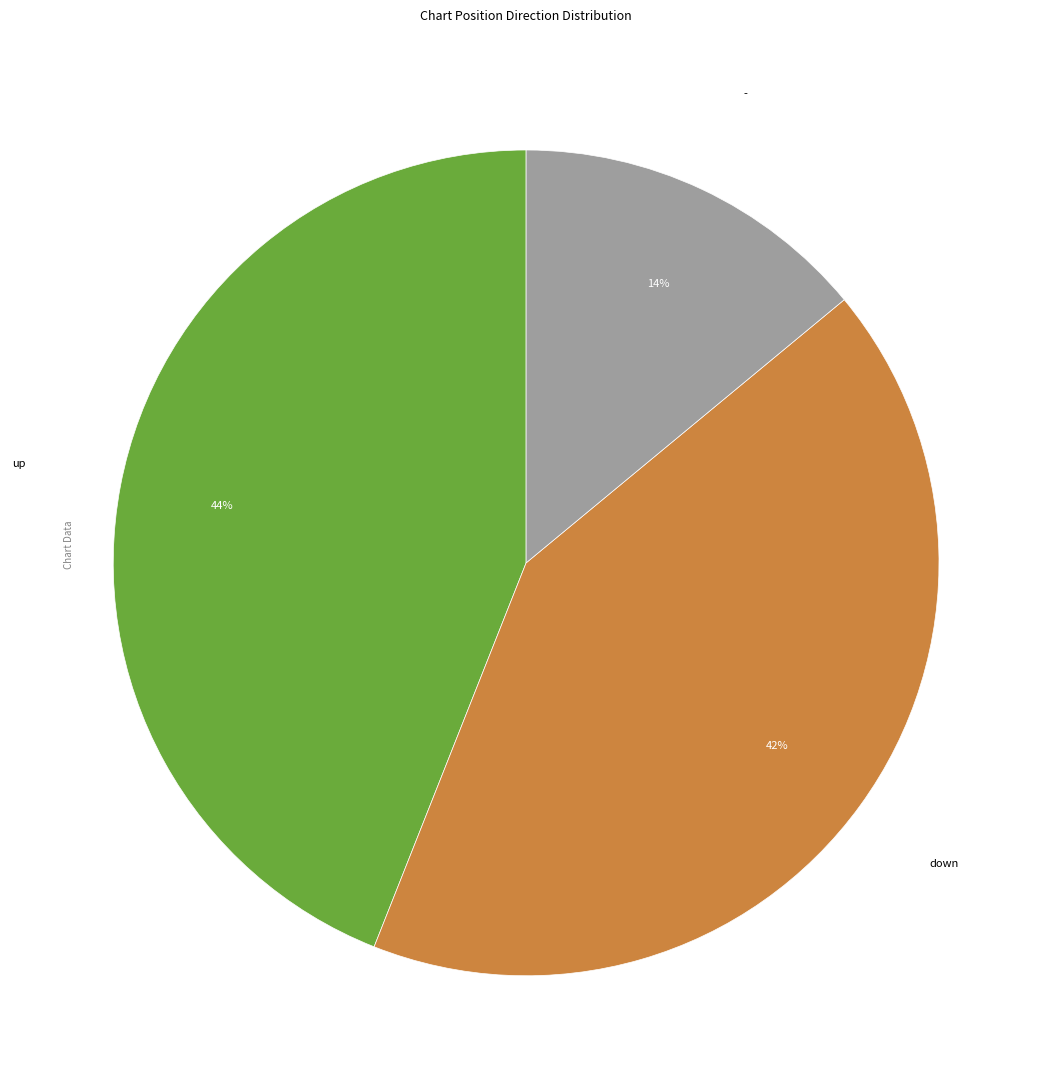

Is there any slice that represents more than half of the pie?

No